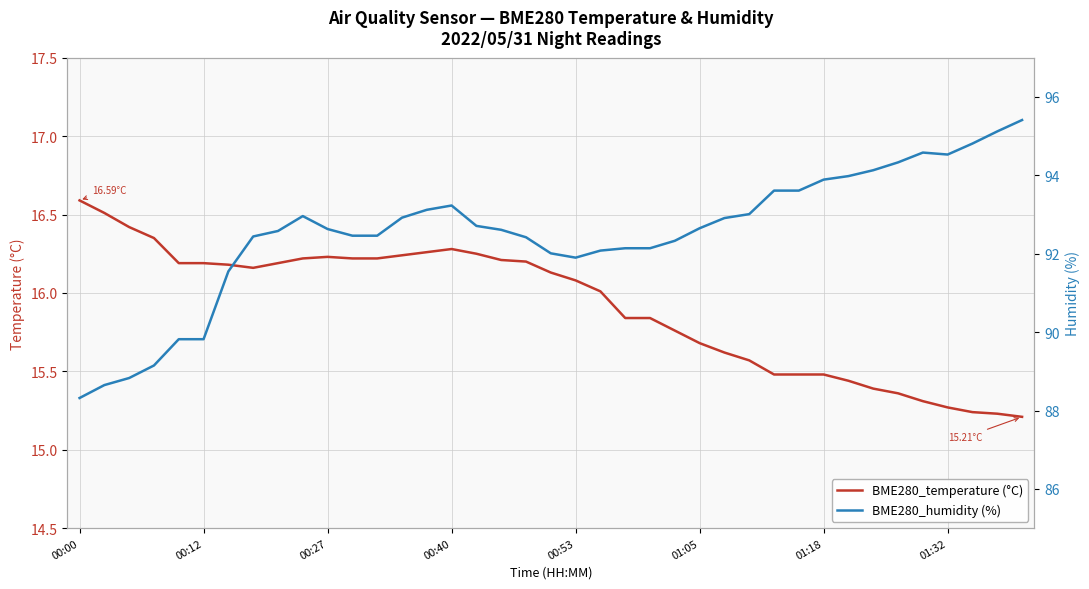

What is the value of the BME280_temperature (°C) point at the 11th from the left?

16.2